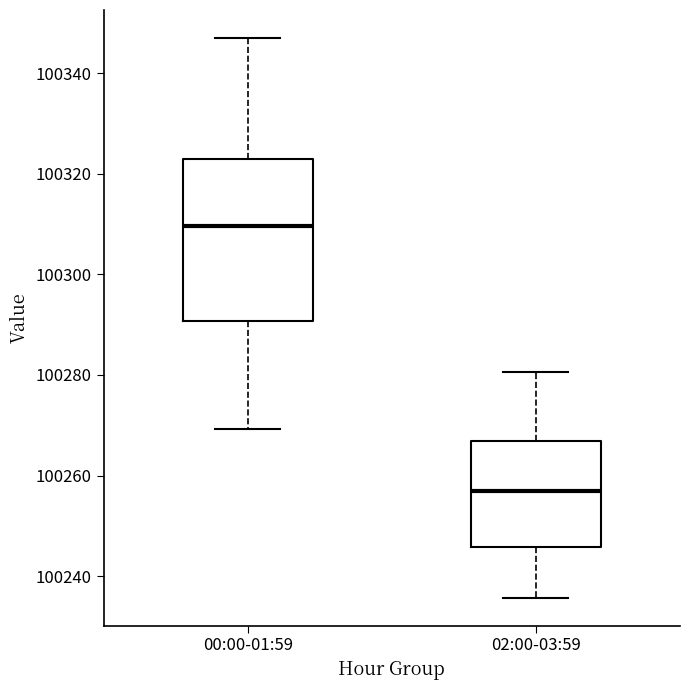

Reading left to right, transcribe this box plot: for each box, give where its median line is, the range the box spans, and where its two whiskers end, as read against the y-axis. The values are not printed on the chart, so give them approximately, as read against the axis.

00:00-01:59: median 100310, box 100290 to 100322, whiskers 100270 to 100346
02:00-03:59: median 100256, box 100246 to 100266, whiskers 100236 to 100280